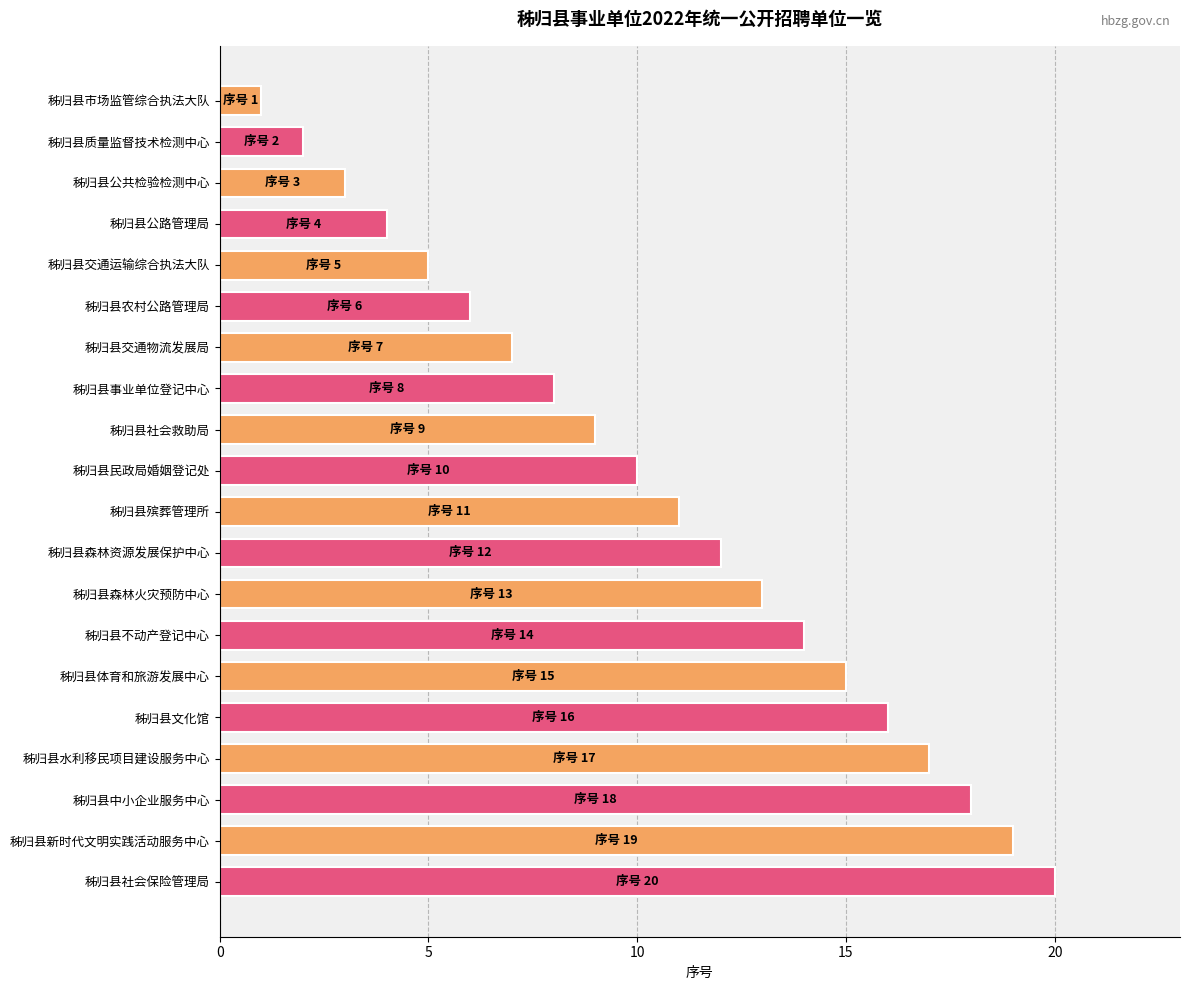

What is the sum of all values?

210